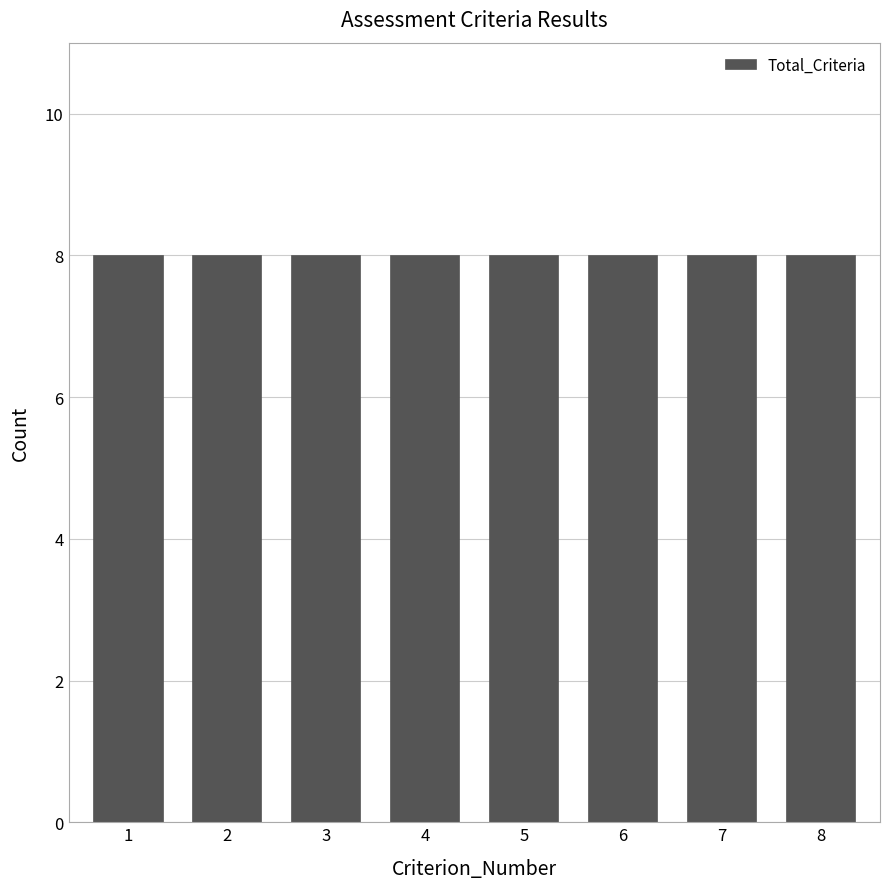

At how many categories does at least one series exceed 5?

8